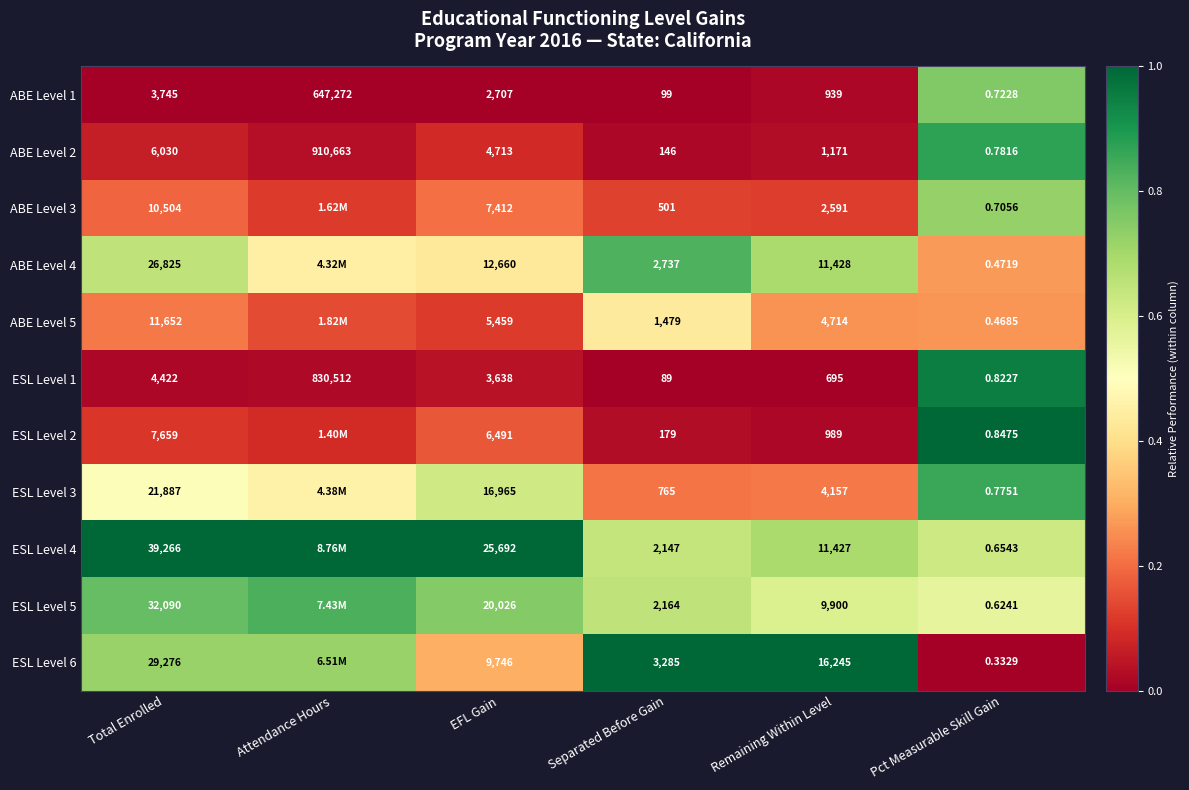

Is the value of ESL Level 4 at Remaining Within Level greater than the value of ABE Level 2 at Pct Measurable Skill Gain?

Yes